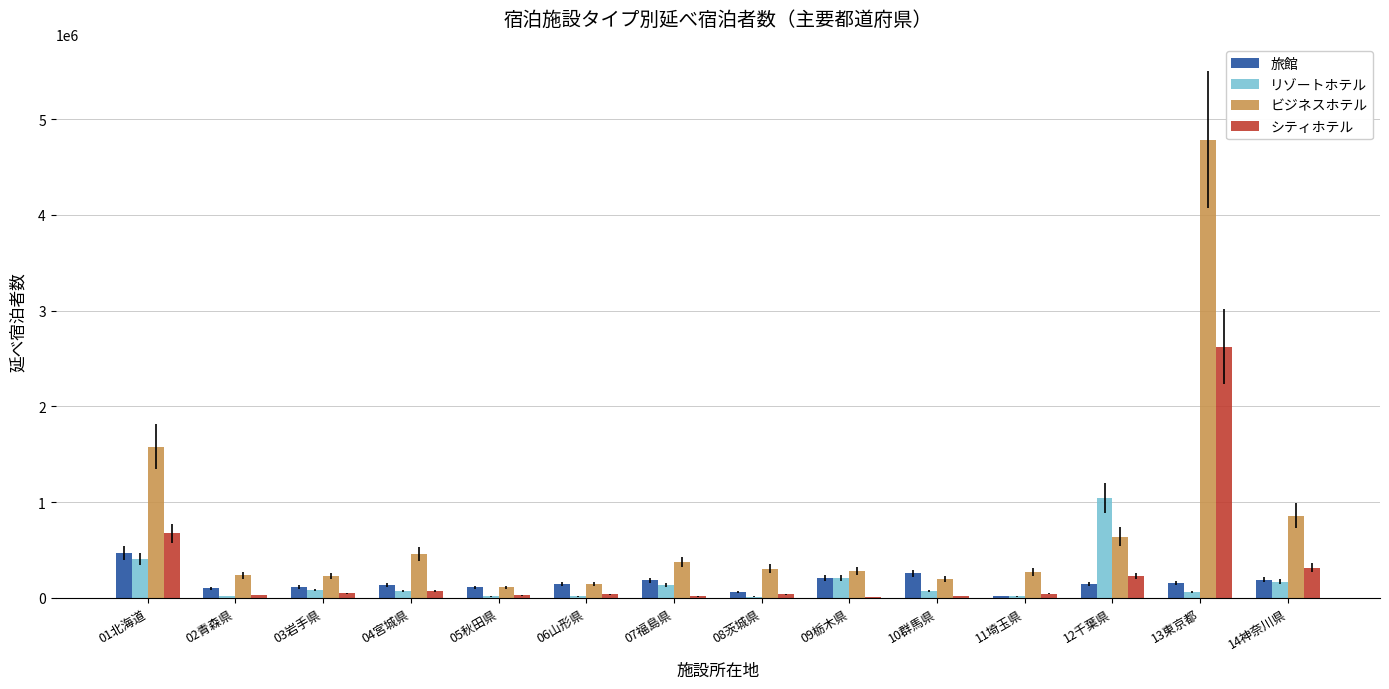

What is the sum of the ビジネスホテル values at 10群馬県 and 13東京都?

4985940